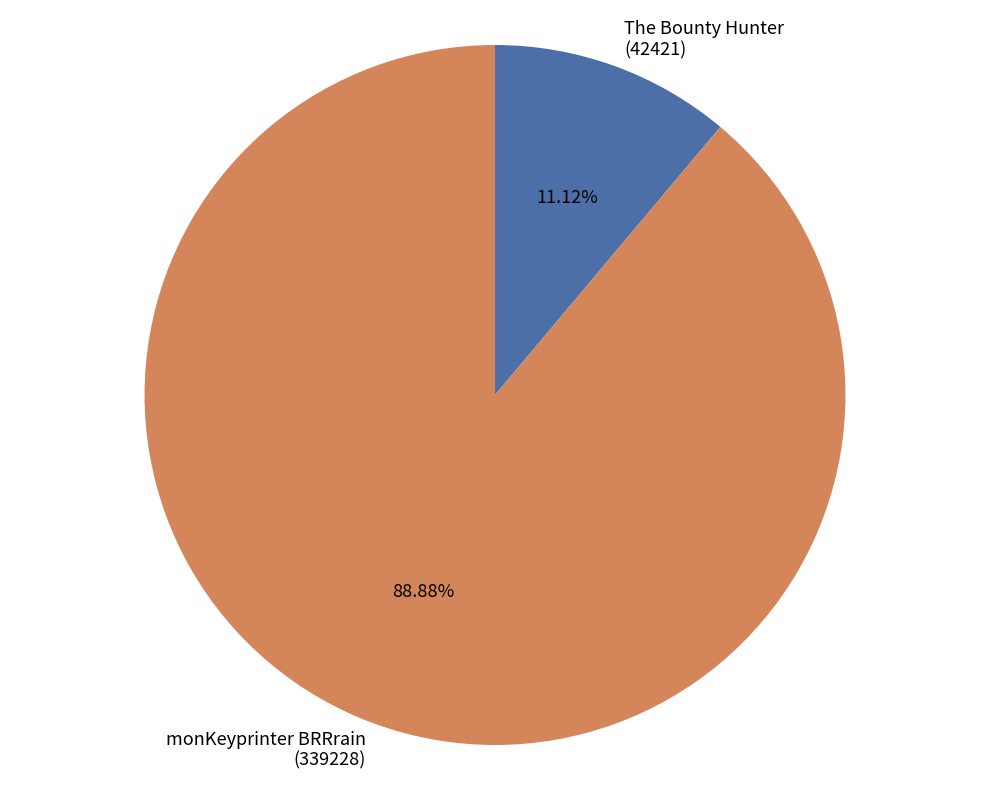

Which has a higher value, monKeyprinter BRRrain (339228) or The Bounty Hunter (42421)?

monKeyprinter BRRrain (339228)